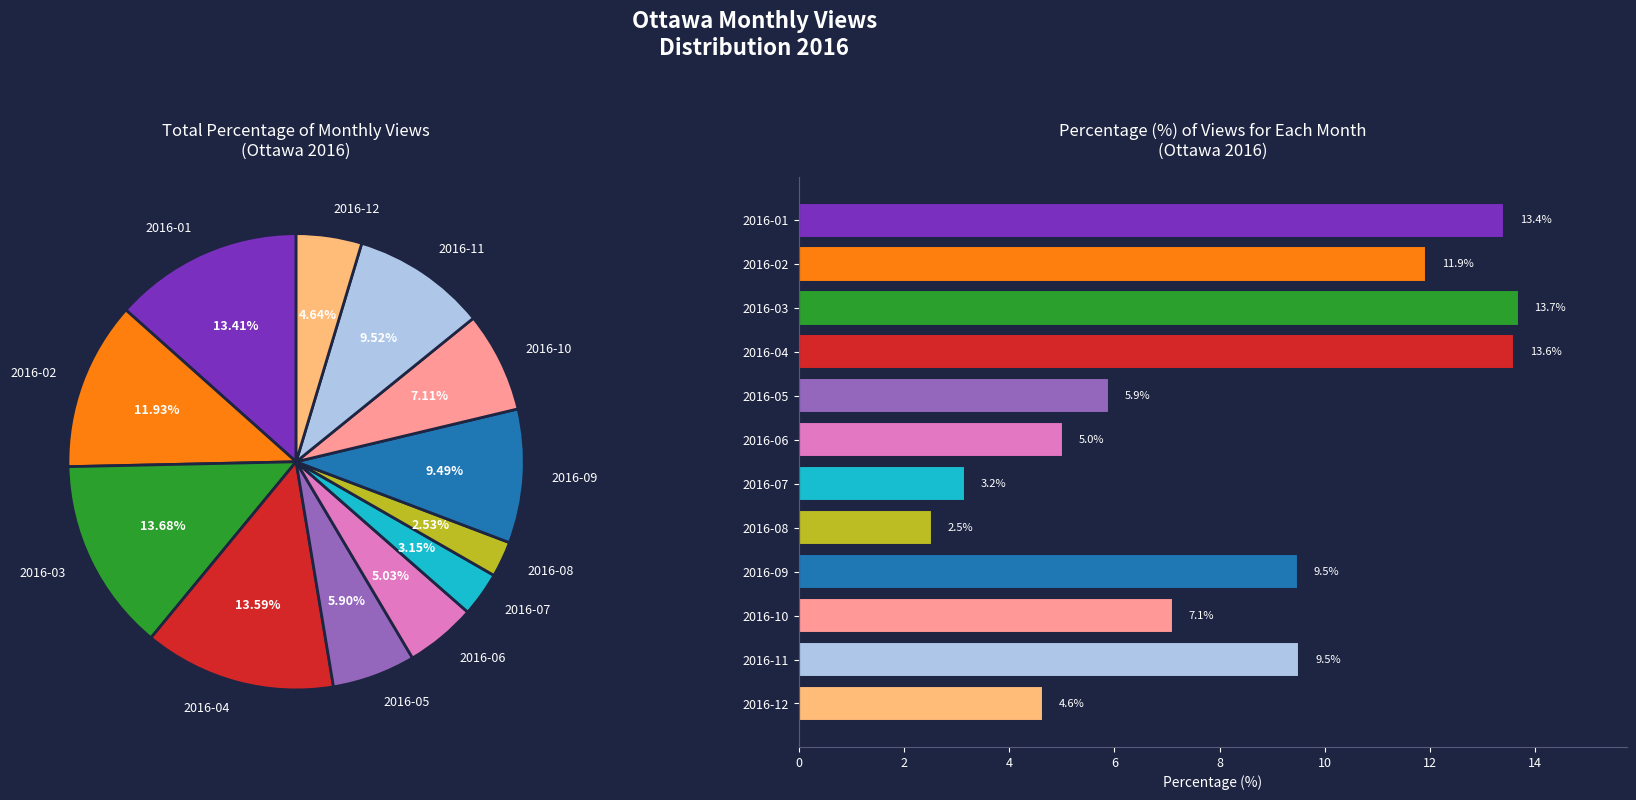

To the nearest percent, what is the difference between the 2016-10 and 2016-12 slice percentages?

2%